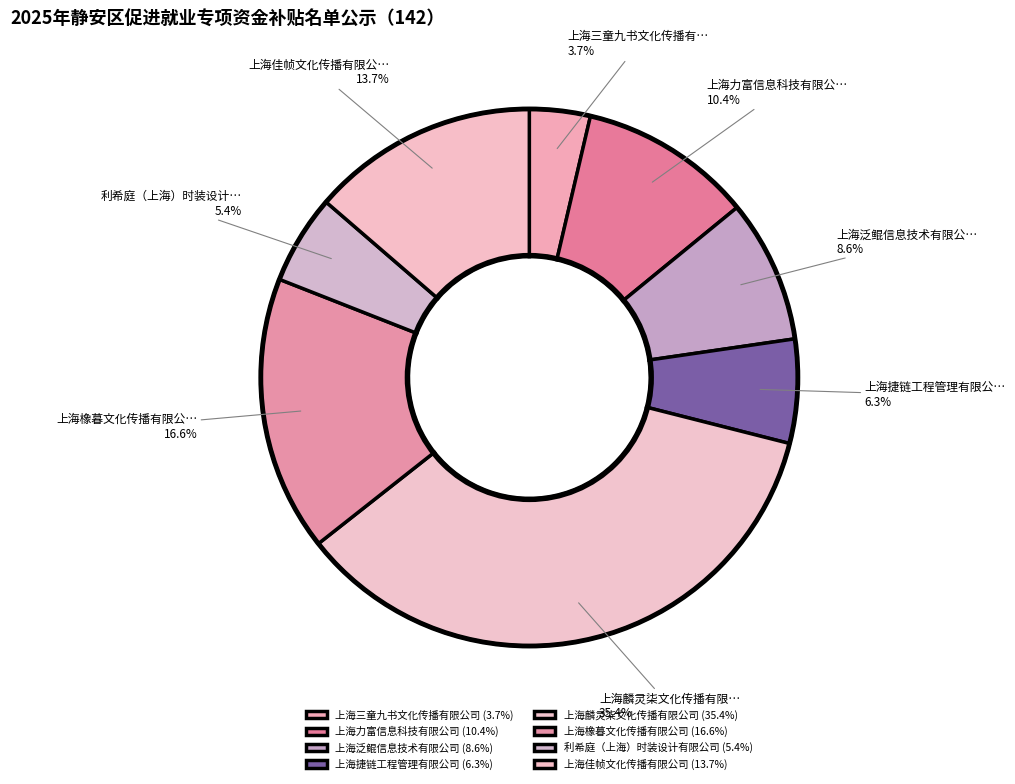

How many slices are in this pie chart?

8